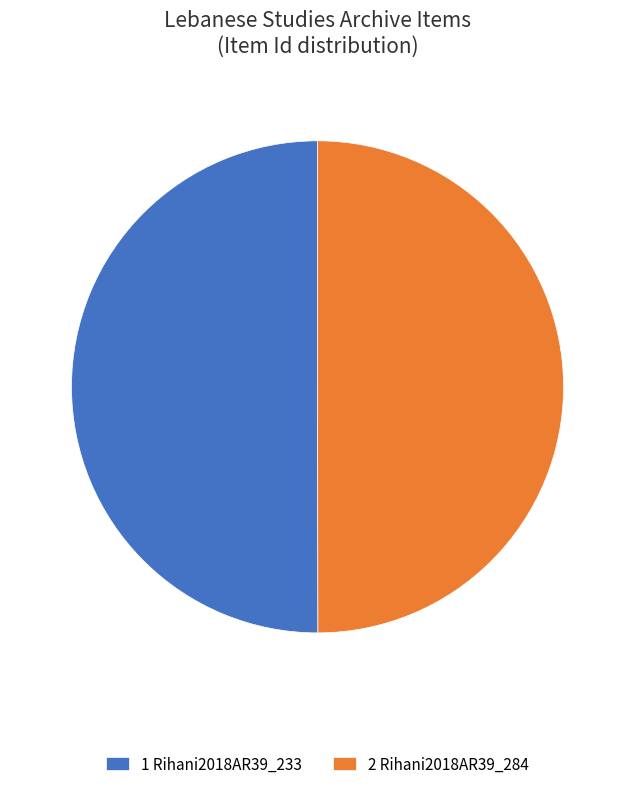

What is the ratio of the value at 1 Rihani2018AR39_233 to the value at 2 Rihani2018AR39_284?

1.0